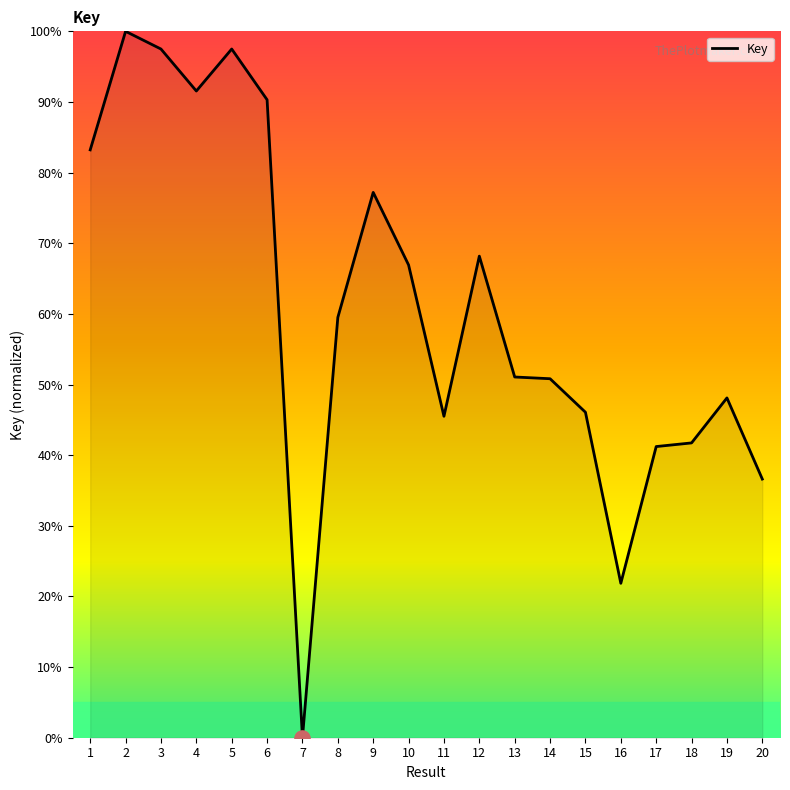

What is the change in value from 3 to 7?

-97.5